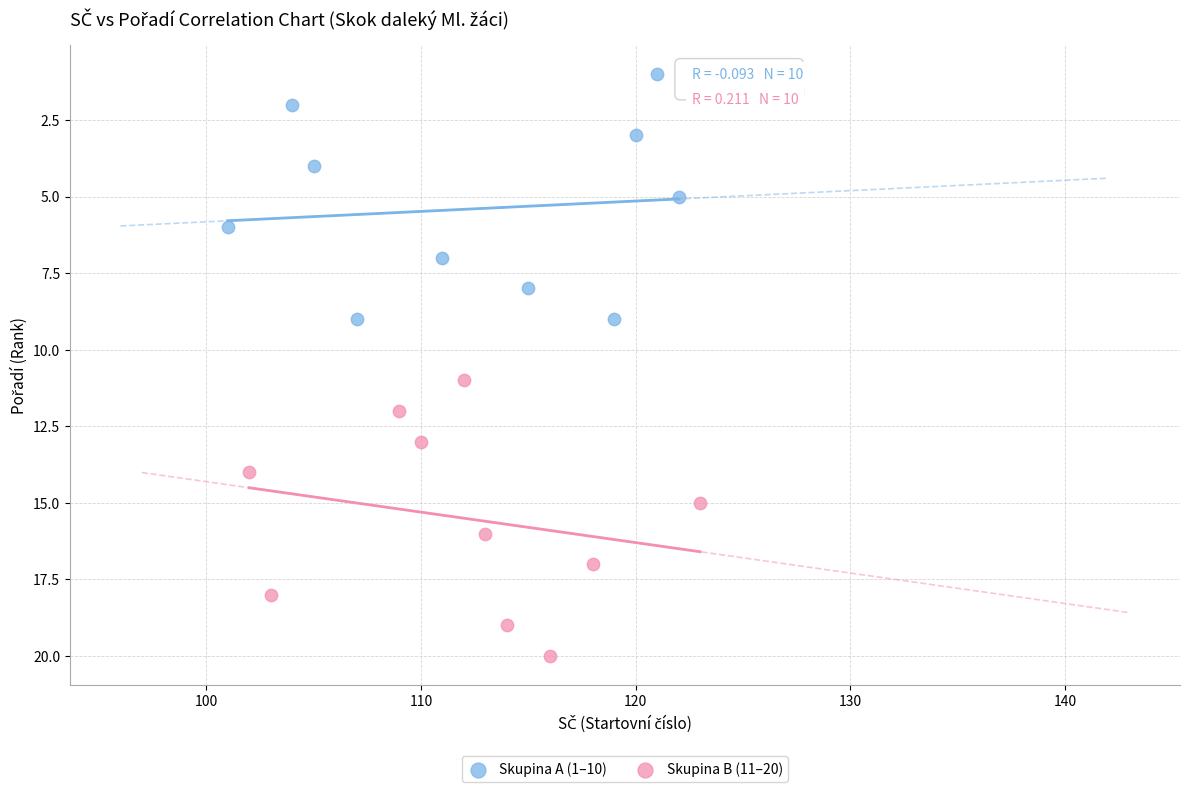

Which series reaches the minimum Y coordinate?

Skupina A (1–10)